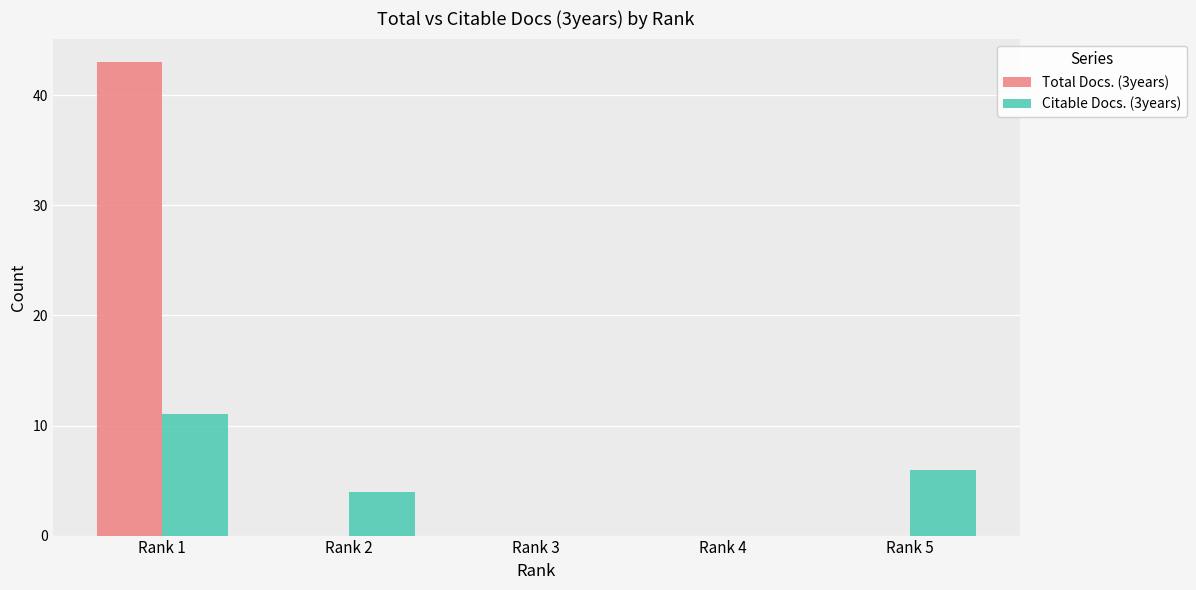

Which series has the widest spread of values?

Total Docs. (3years)